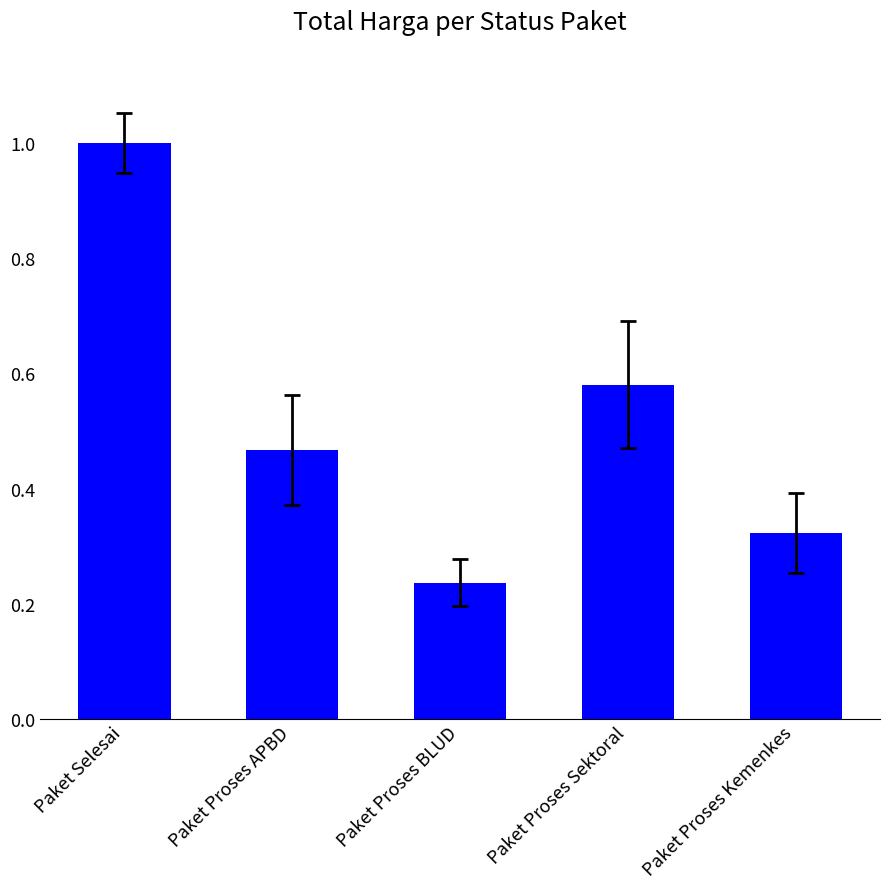

What is the difference between the maximum and minimum values?

0.8